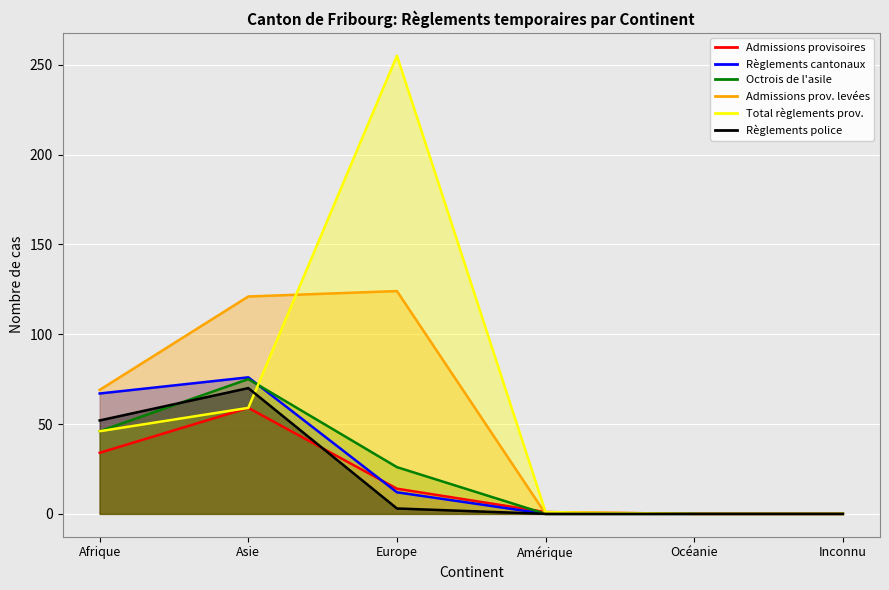

What is the difference between the maximum and minimum values in the Règlements cantonaux series?

76